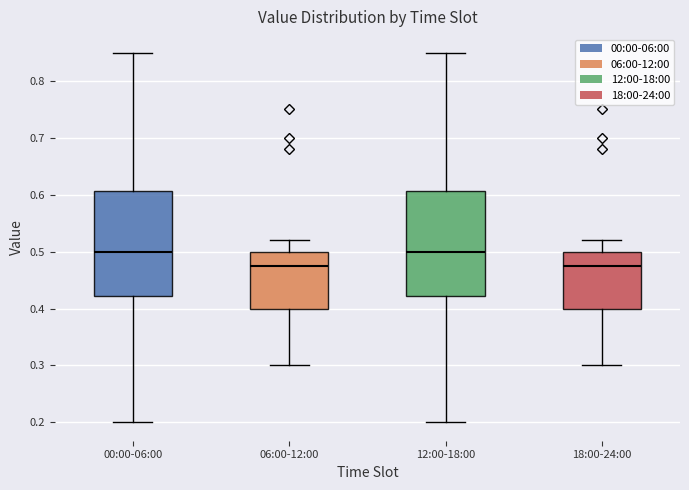

Where does the lower whisker of the box for 18:00-24:00 end on the y-axis? The values are not printed on the chart, so give them approximately, as read against the axis.

0.30